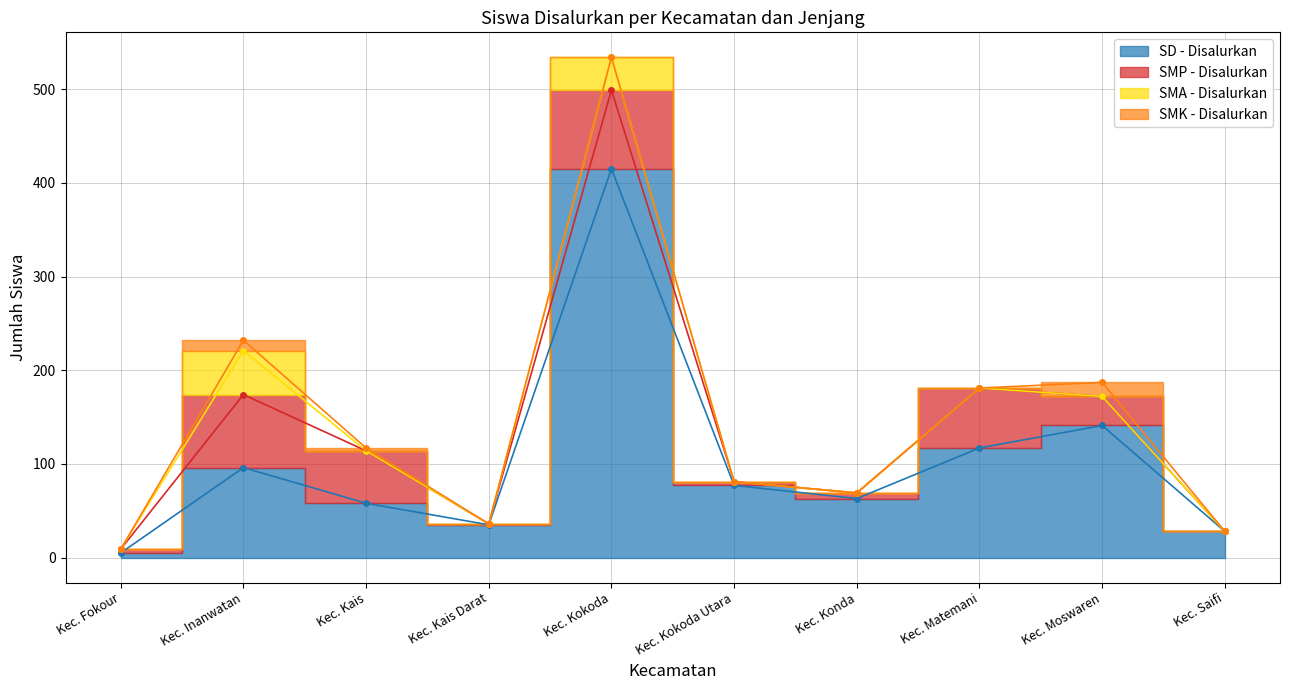

Between Kec. Inanwatan and Kec. Saifi, which is larger?

Kec. Inanwatan